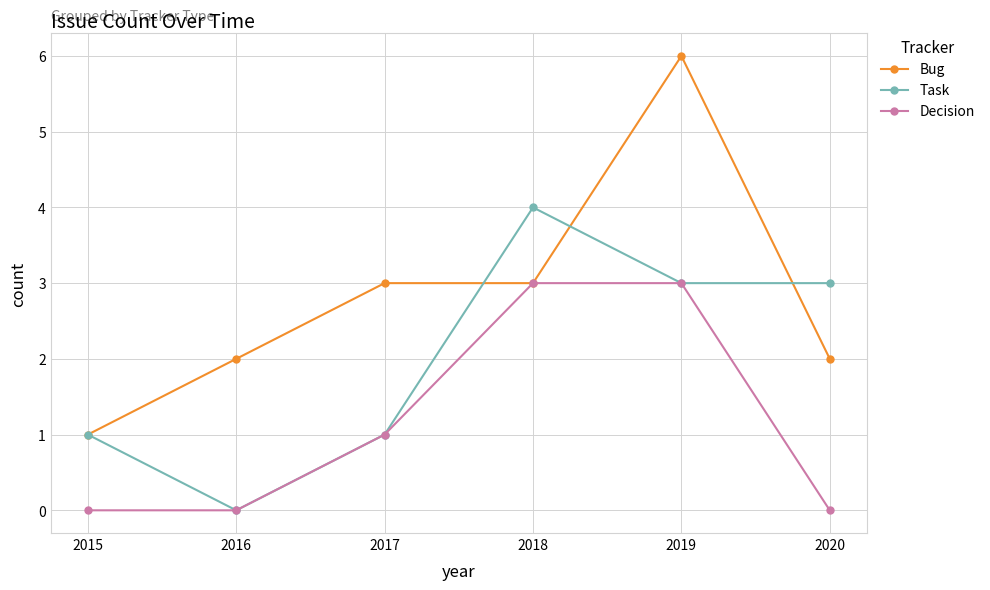

What is the sum of the Bug values at 2018 and 2020?

5